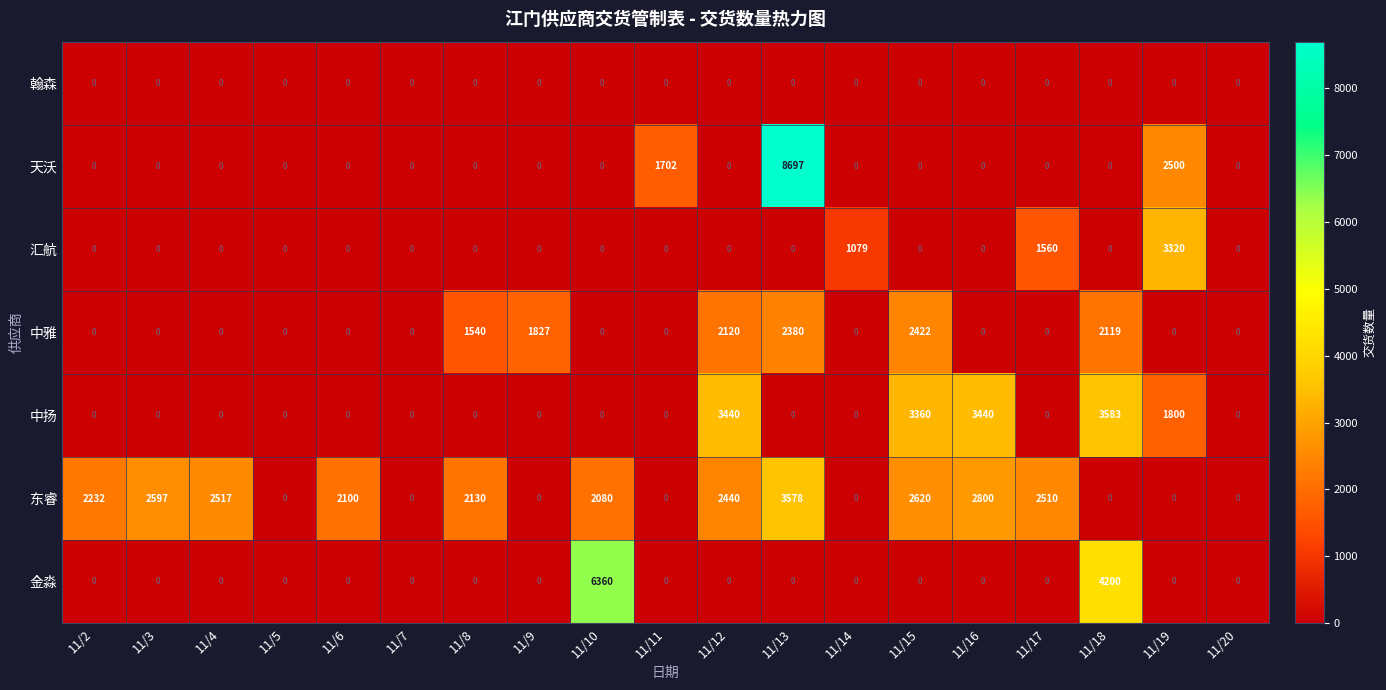

At how many categories does at least one series exceed 4043?

3